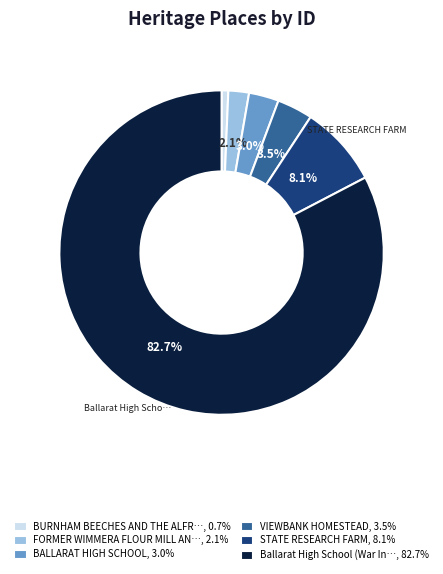

Is there a majority slice in this chart?

Yes